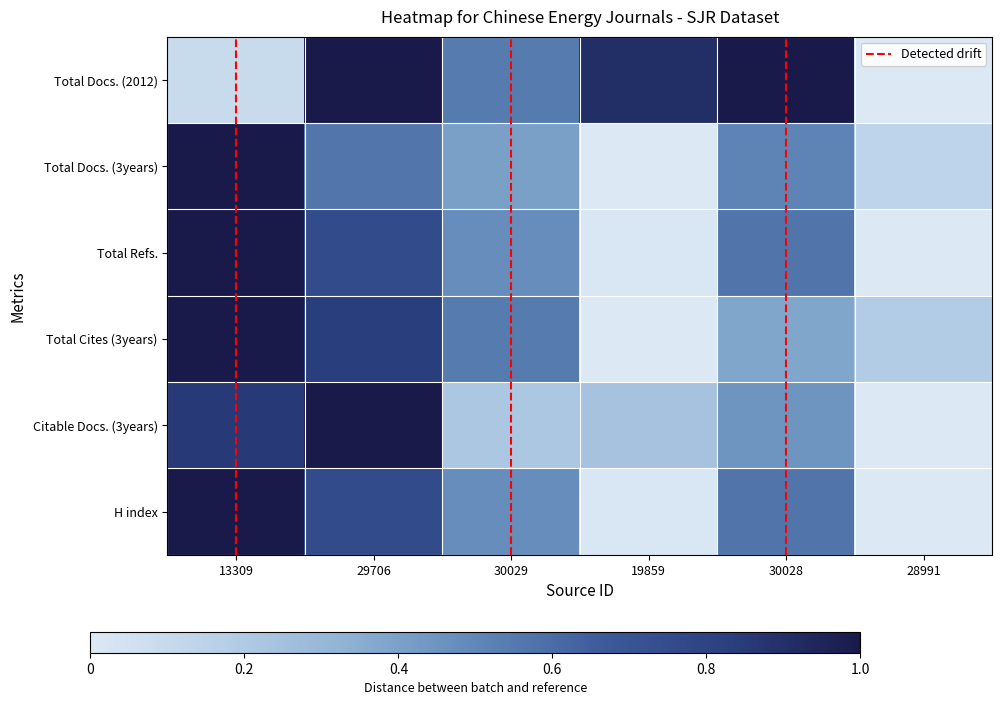

Reading left to right, list all the values displayed in this chart.

1: 0.1	1.0	0.5	0.9	1.0	0.0
2: 1.0	0.6	0.4	0.0	0.5	0.1
3: 1.0	0.8	0.5	0.0	0.6	0.0
4: 1.0	0.8	0.5	0.0	0.4	0.2
5: 0.9	1.0	0.2	0.2	0.4	0.0
6: 1.0	0.8	0.5	0.0	0.6	0.0